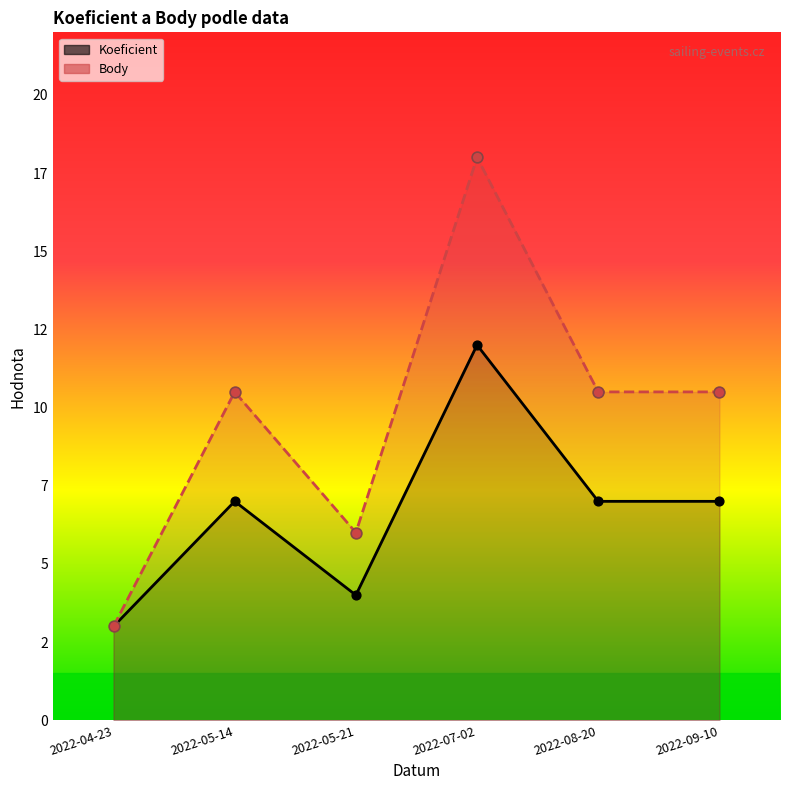

At which category is the sum across all series the highest?

2022-07-02